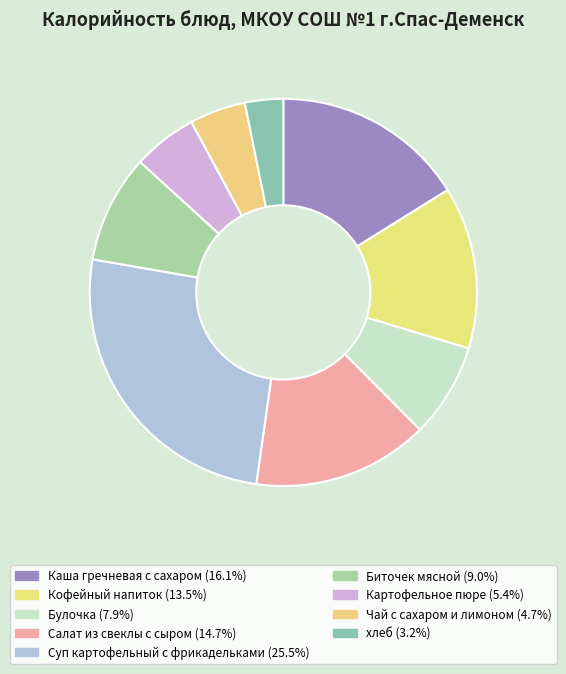

Count the number of slices in the pie.

9